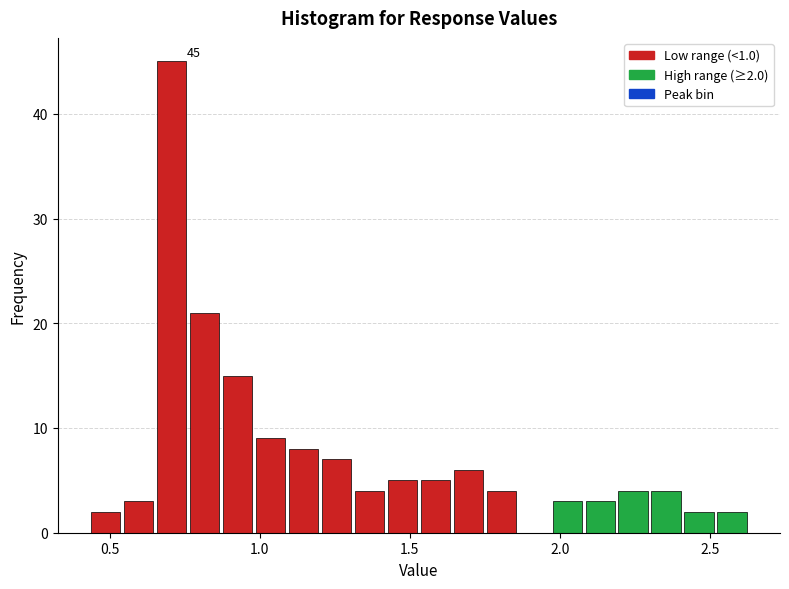

Around what value on the x-axis is the tallest bar? Give the approximate position of its centre, as read against the axis.

0.70